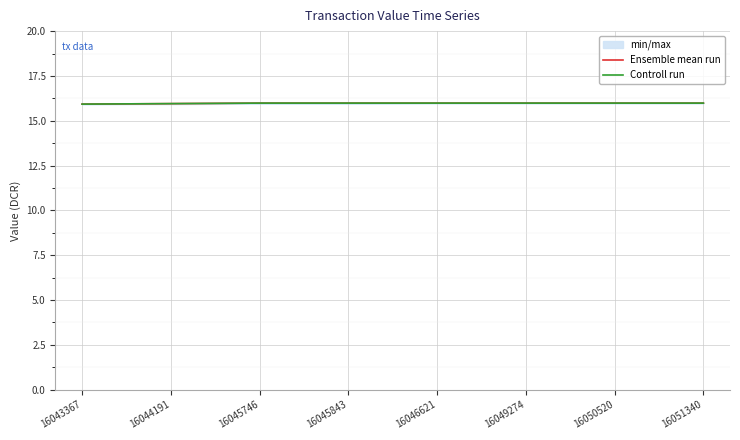

What is the average value of the Controll run series?

16.0